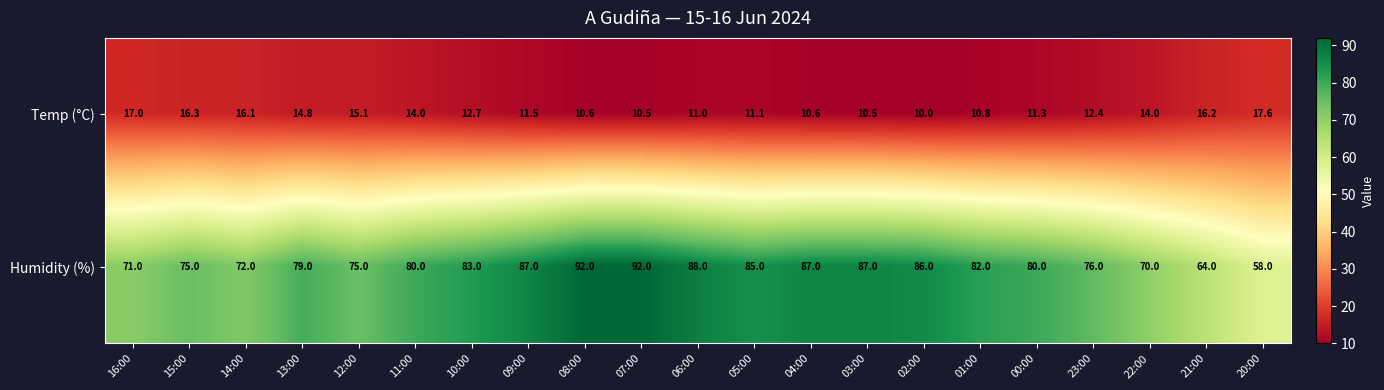

Rank the series at 12:00 from highest to lowest value.

Humidity (%), Temp (°C)